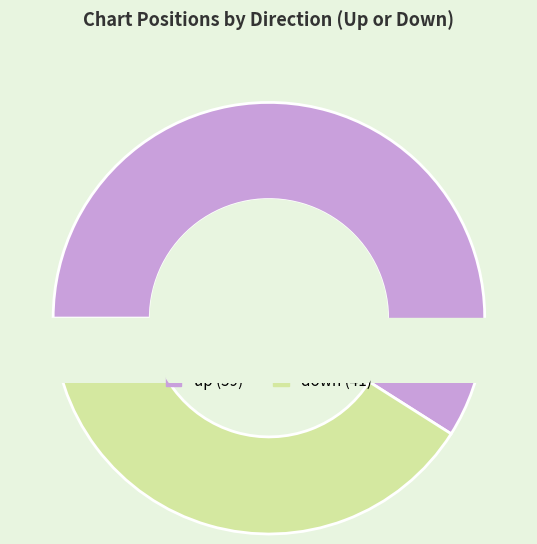

Does up represent more than half of the total?

Yes